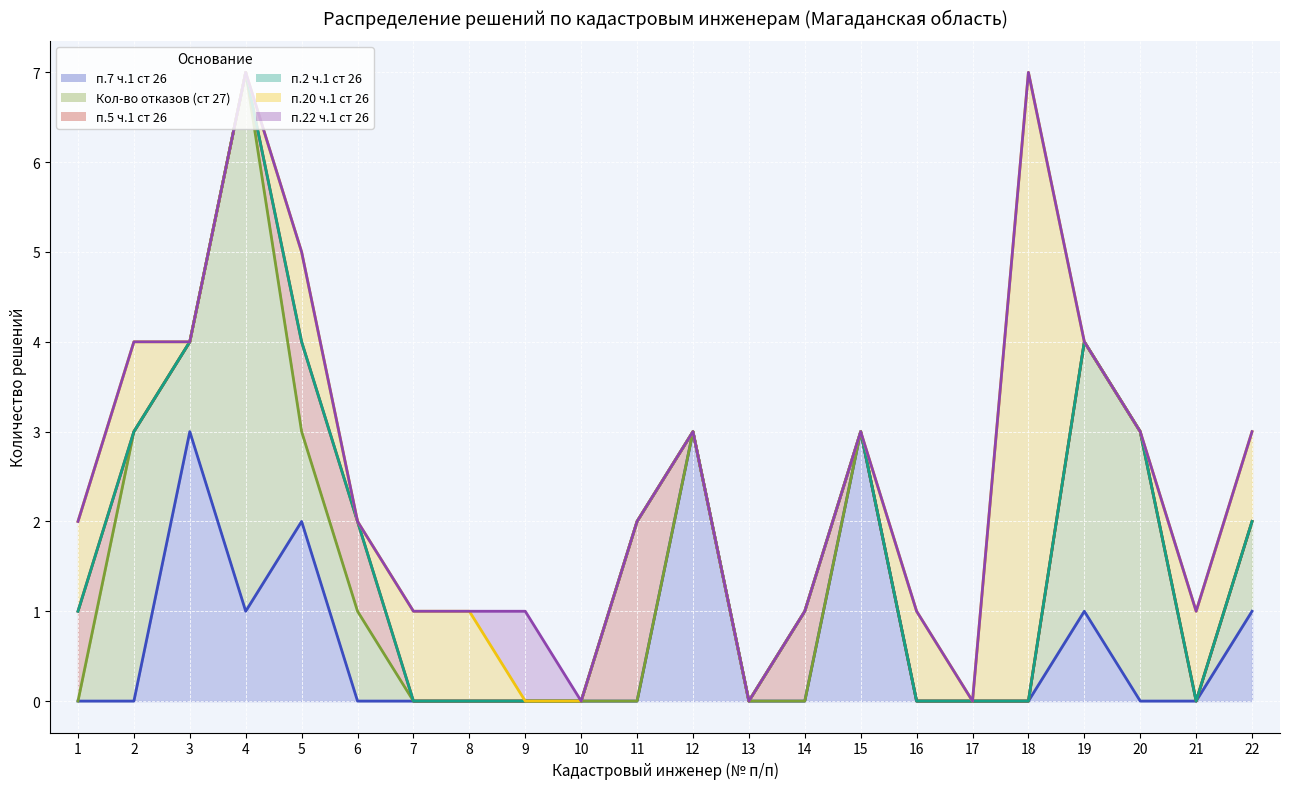

How many п.5 ч.1 ст 26 values are between 0 and 3?

18